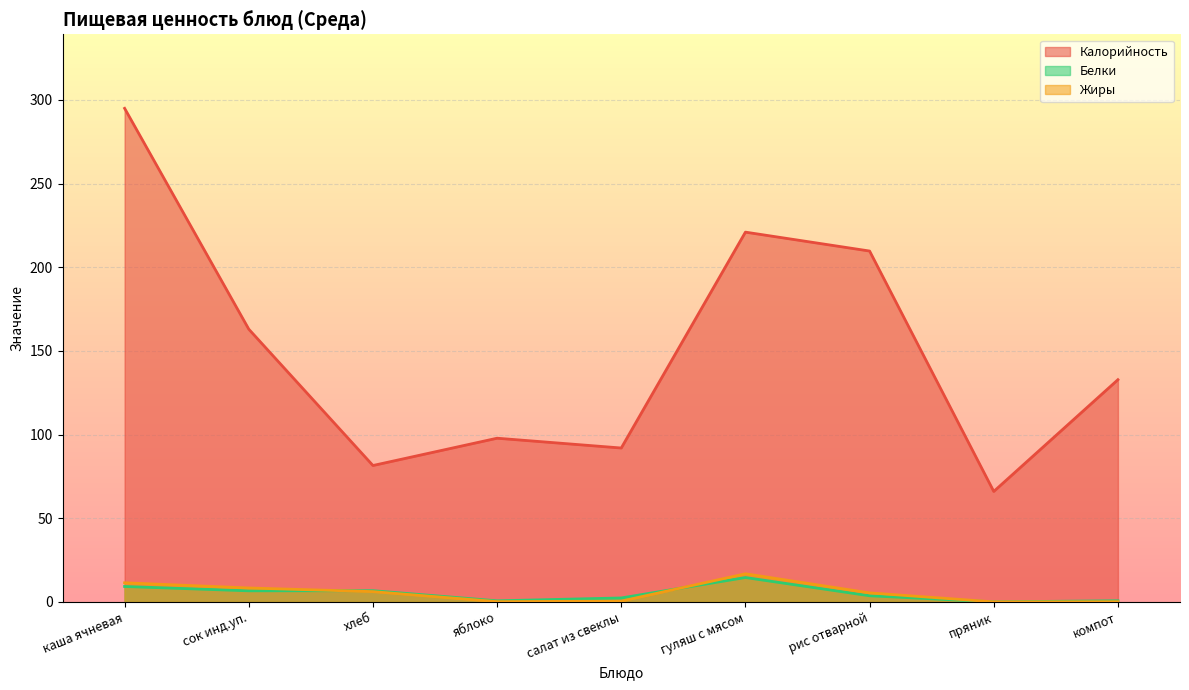

Where is the first local maximum for Жиры?

гуляш с мясом